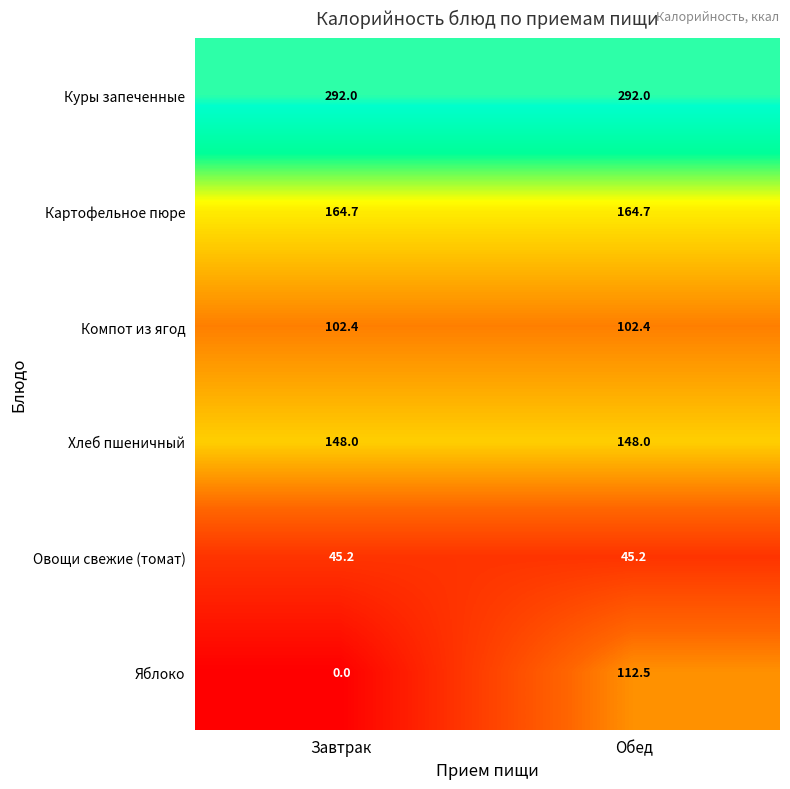

What is the average value of the Овощи свежие (томат) series?

45.2